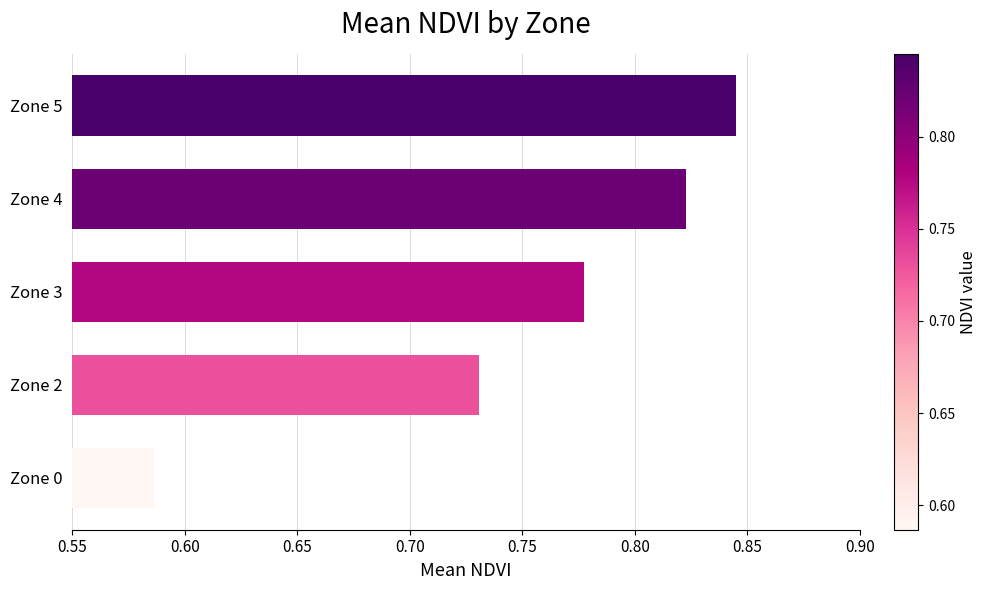

Which label corresponds to the smallest value in the chart?

Zone 0